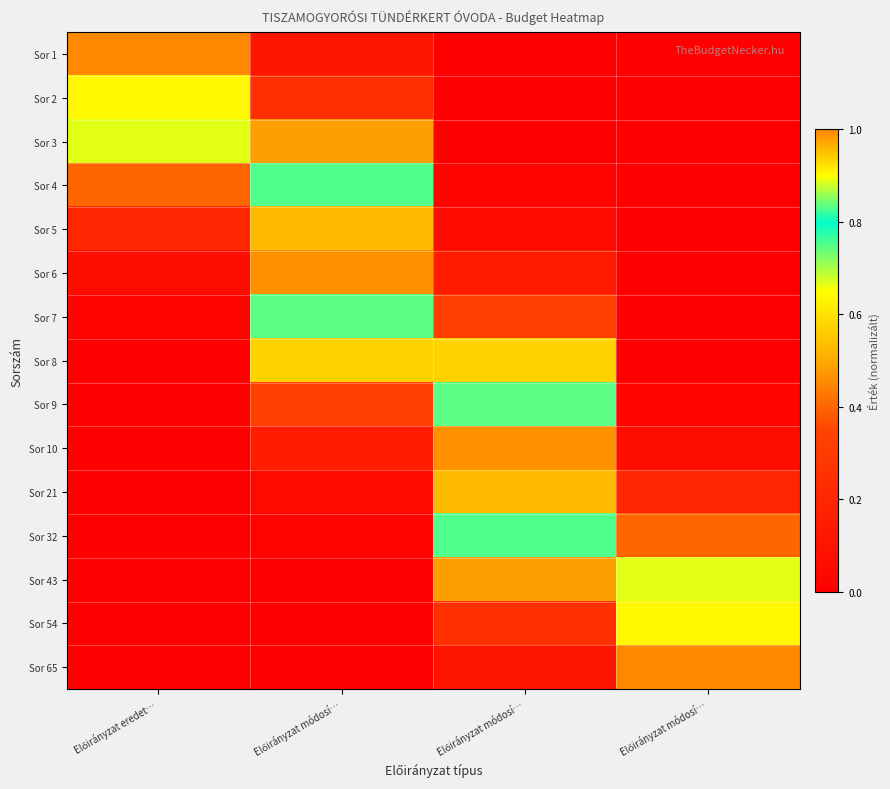

Which series has the largest range (max minus min)?

Sor 1